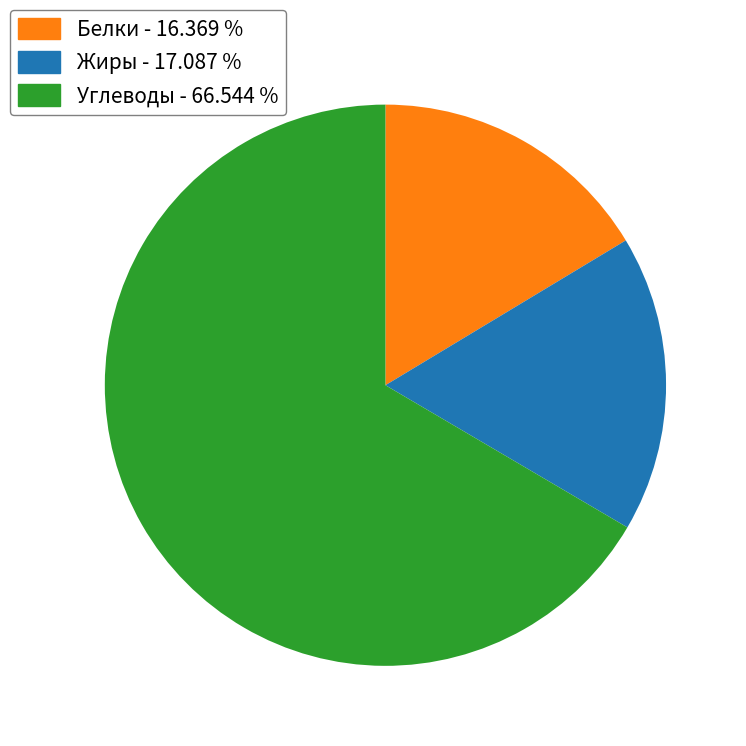

Does any single category account for the majority?

Yes